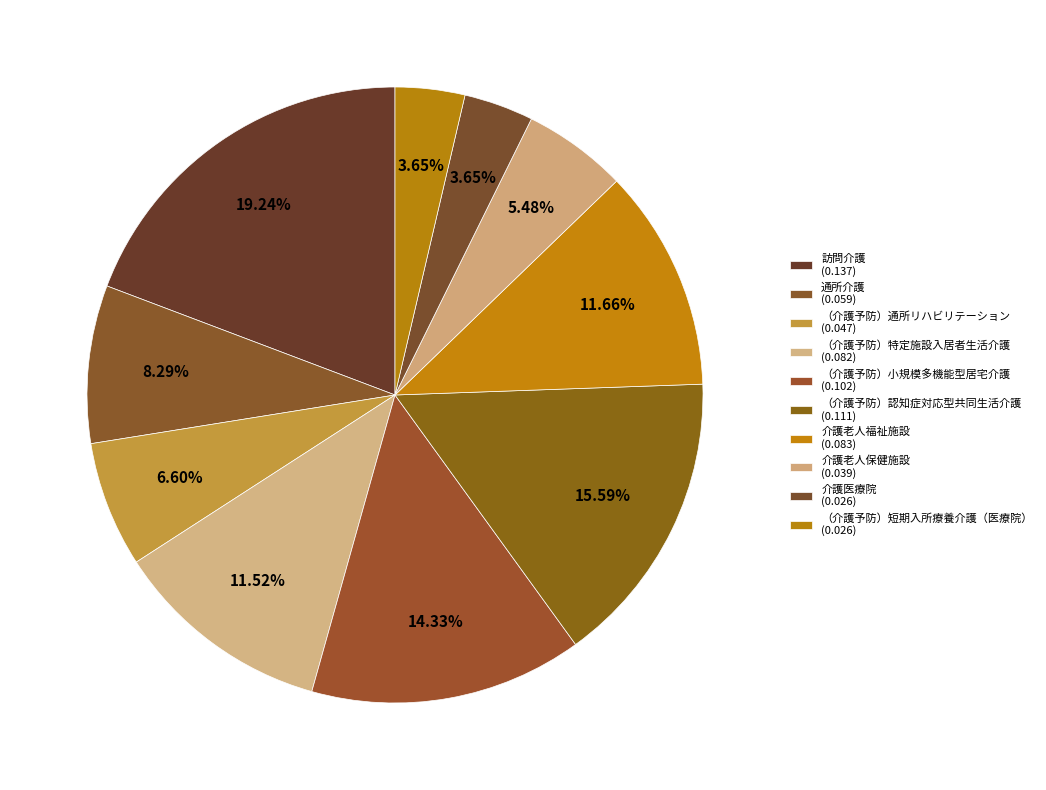

How many slices are in this pie chart?

10